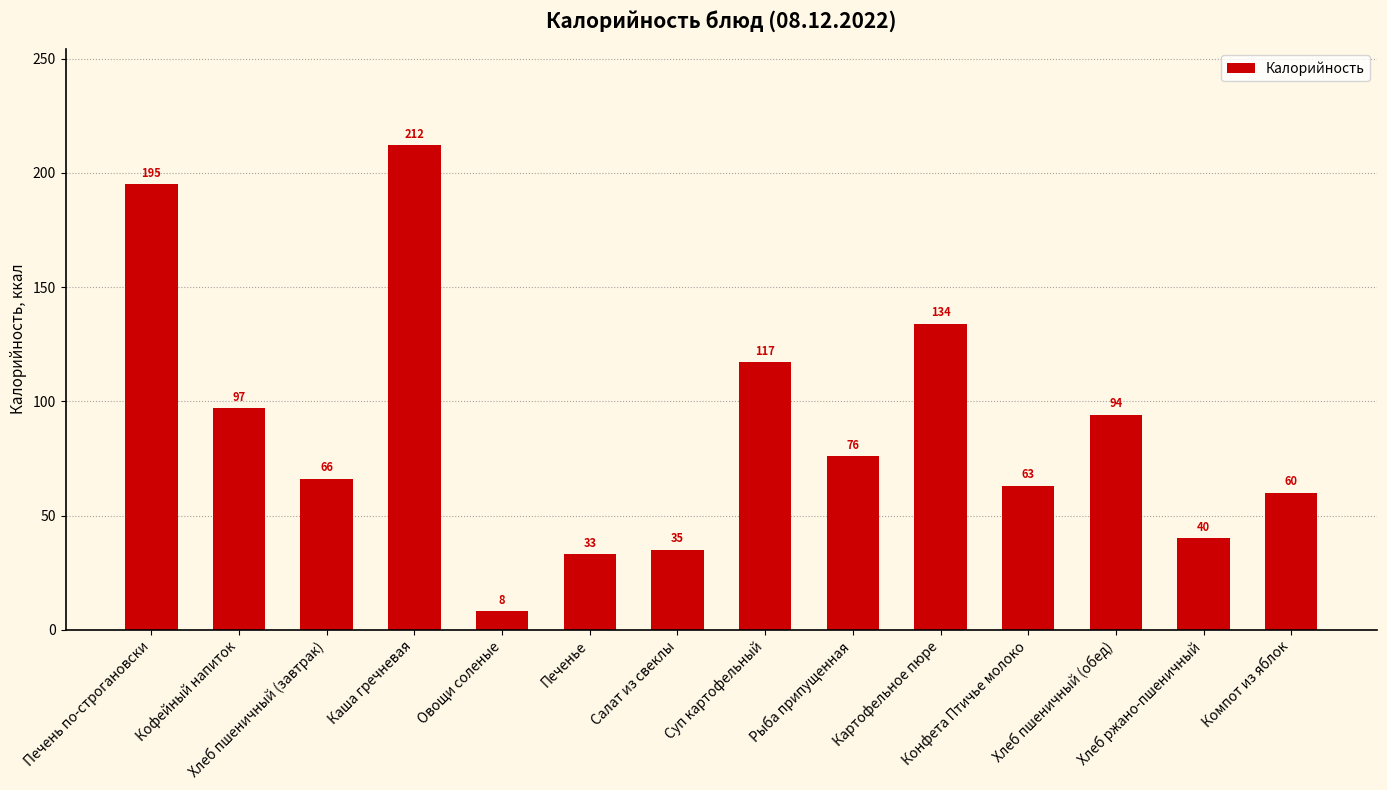

What is the greatest value displayed?

212